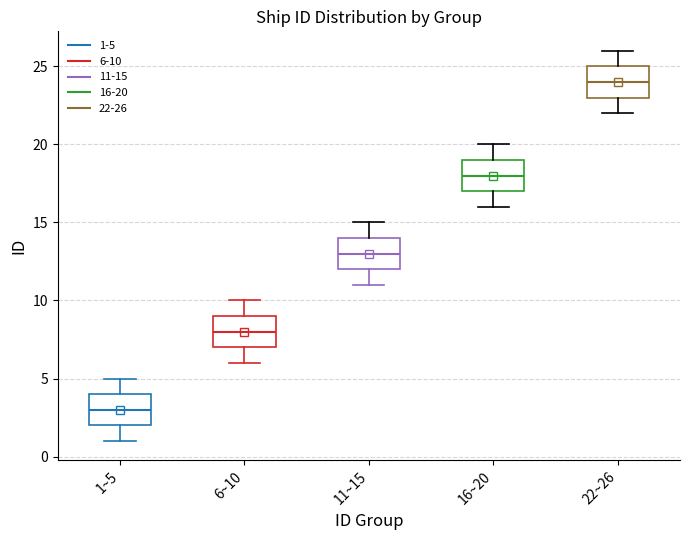

Reading left to right, read every box against the y-axis: the position of its median line, the range the box covers, and the ends of its whiskers. The values are not printed on the chart, so give them approximately, as read against the axis.

1~5: median 3, box 2 to 4, whiskers 1 to 5
6~10: median 8, box 7 to 9, whiskers 6 to 10
11~15: median 13, box 12 to 14, whiskers 11 to 15
16~20: median 18, box 17 to 19, whiskers 16 to 20
22~26: median 24, box 23 to 25, whiskers 22 to 26